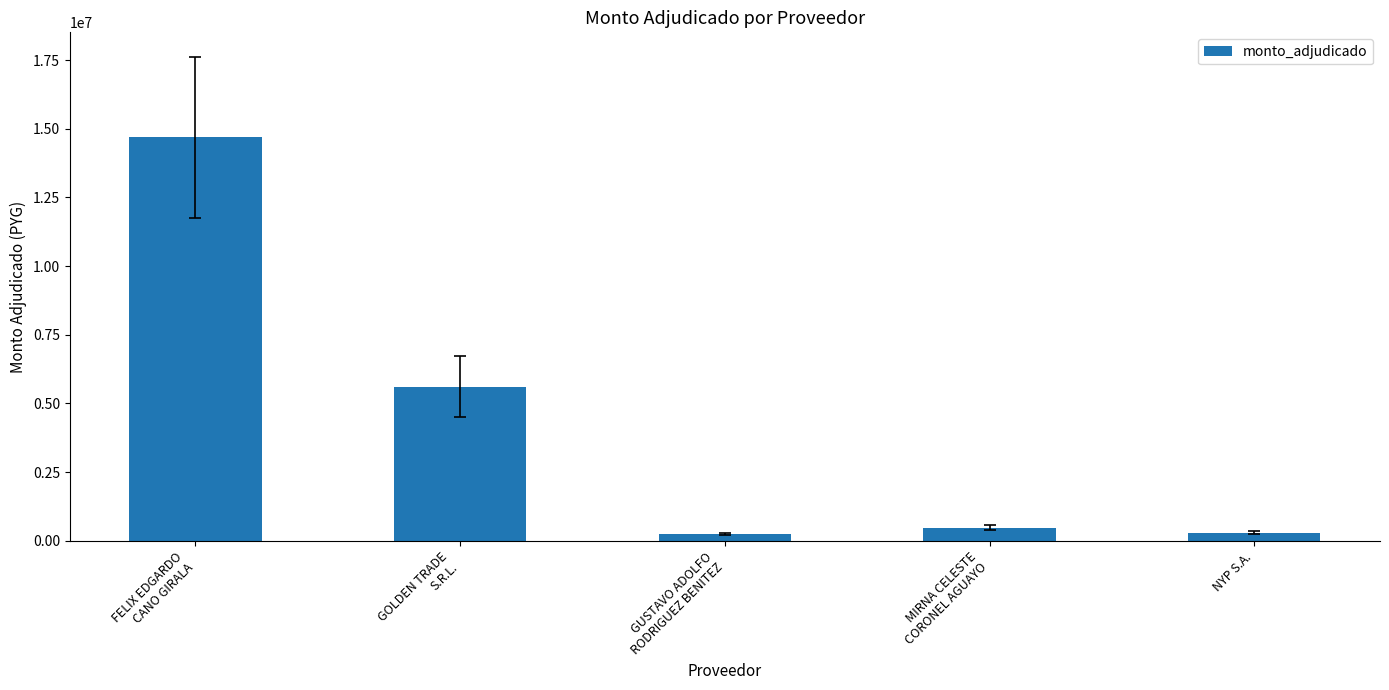

What is the value of the 2nd bar from the left?

5613850